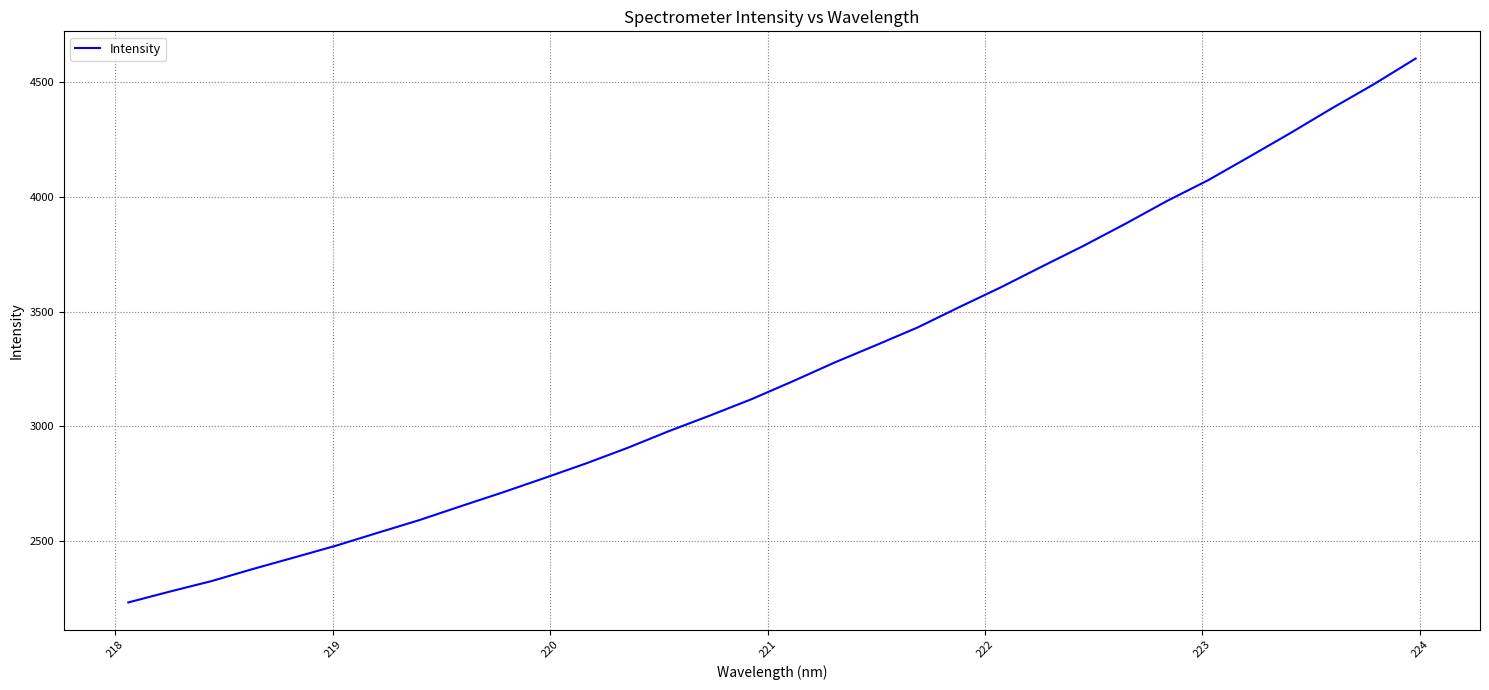

What is the difference between the maximum and second lowest values?

2322.6